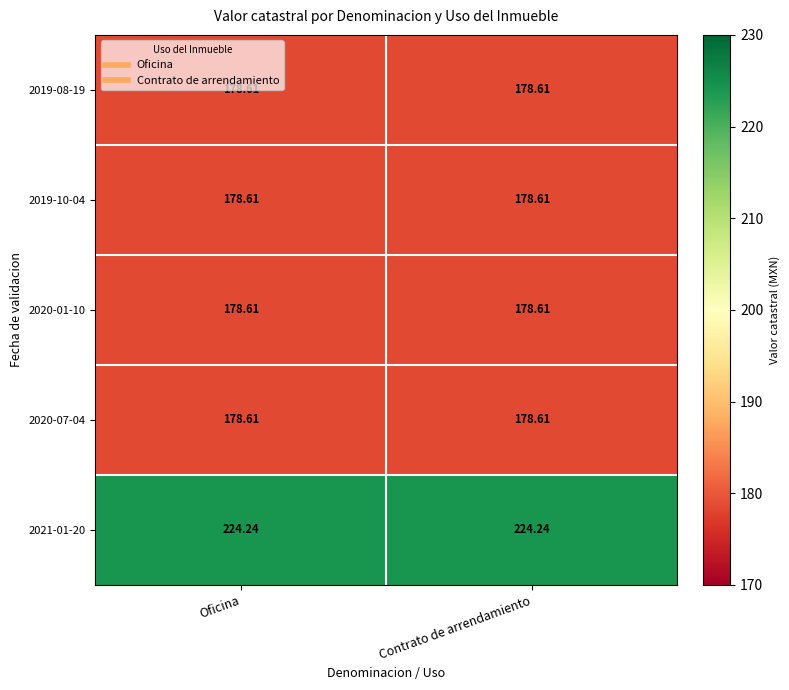

Count the number of categories in the chart.

2